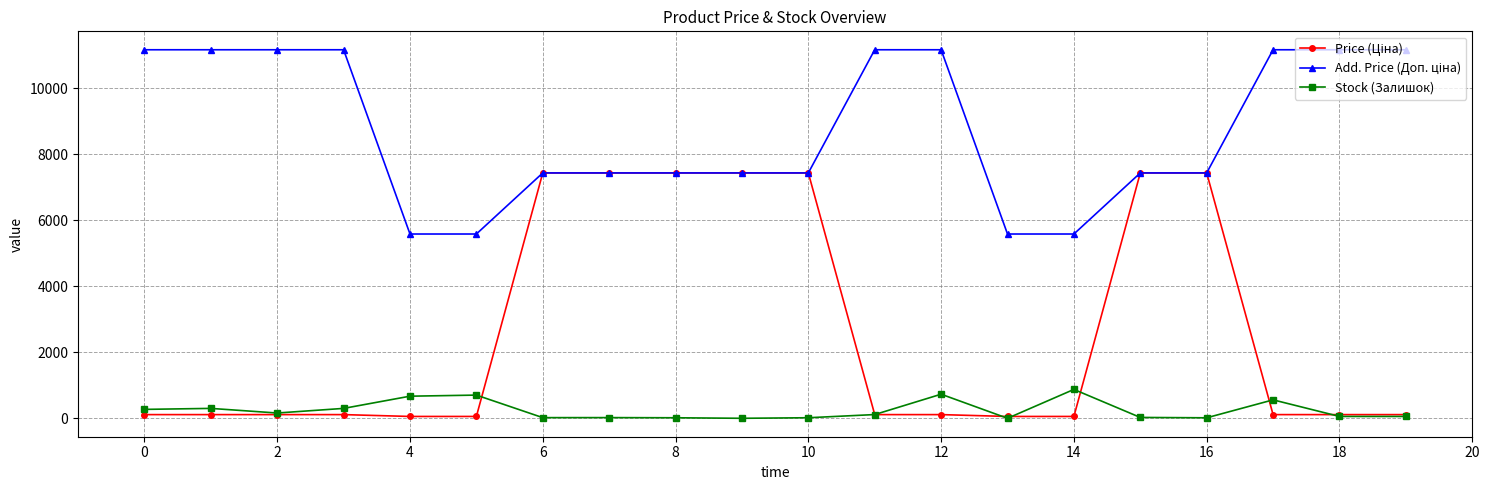

What is the greatest value displayed?

11169.0